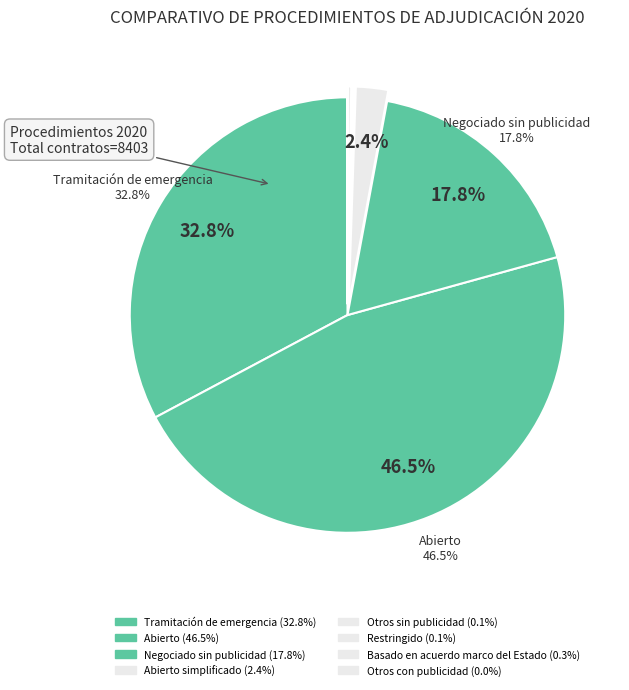

What is the largest slice in the pie chart?

Abierto